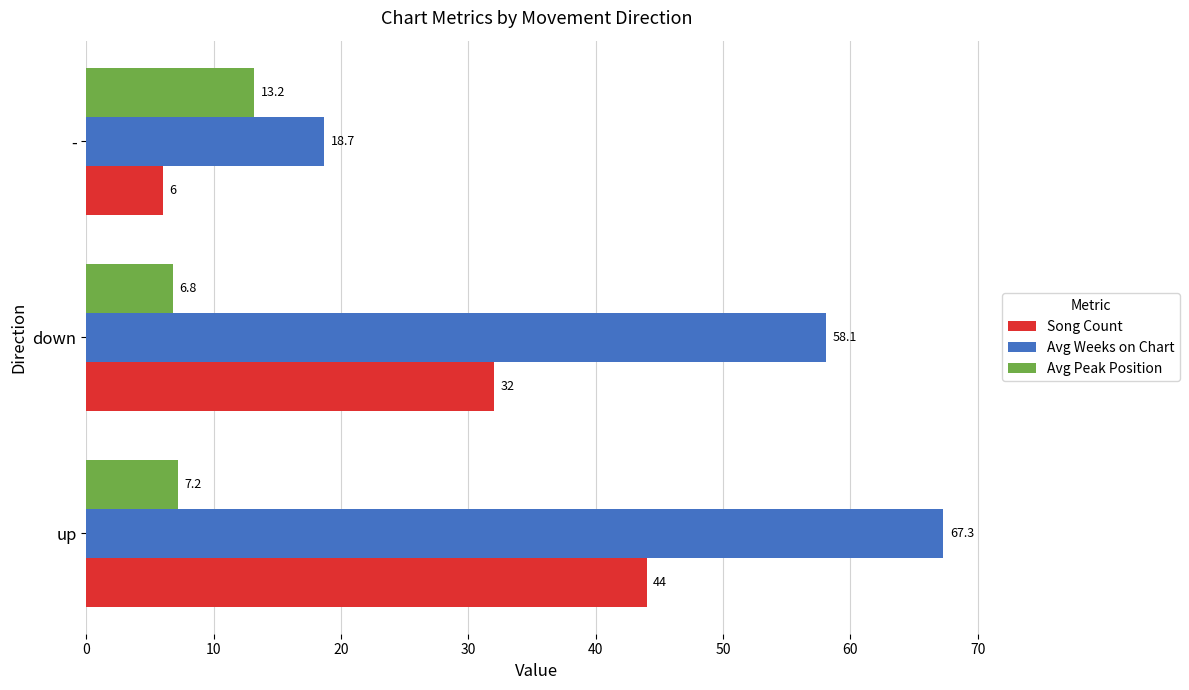

Which category has the highest value in the Avg Peak Position series?

-